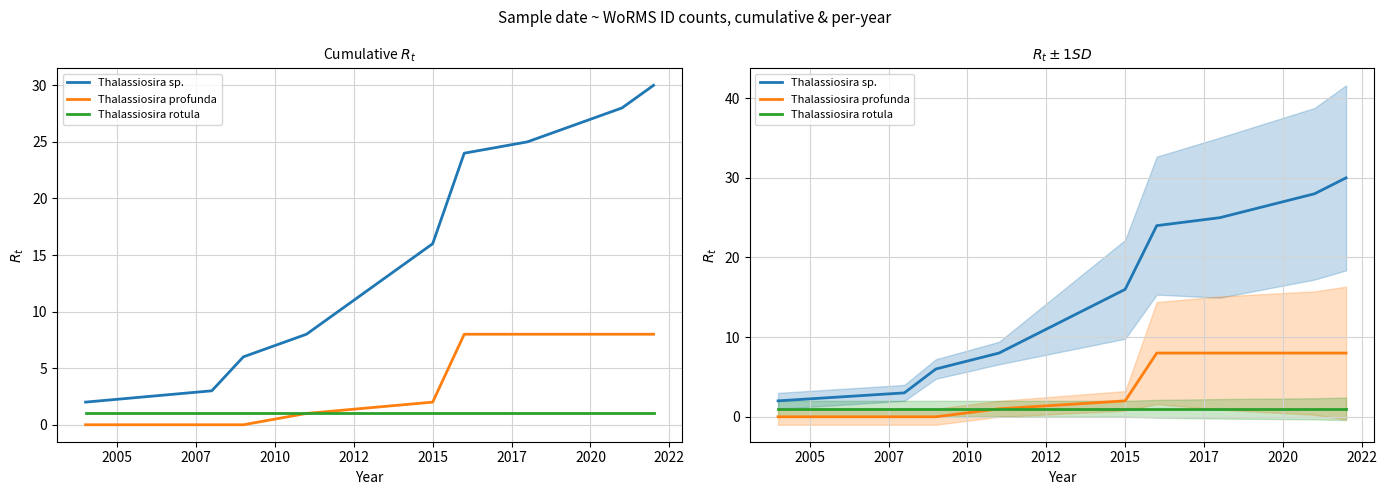

Is it true that Thalassiosira rotula equals 1 at 2015?

True